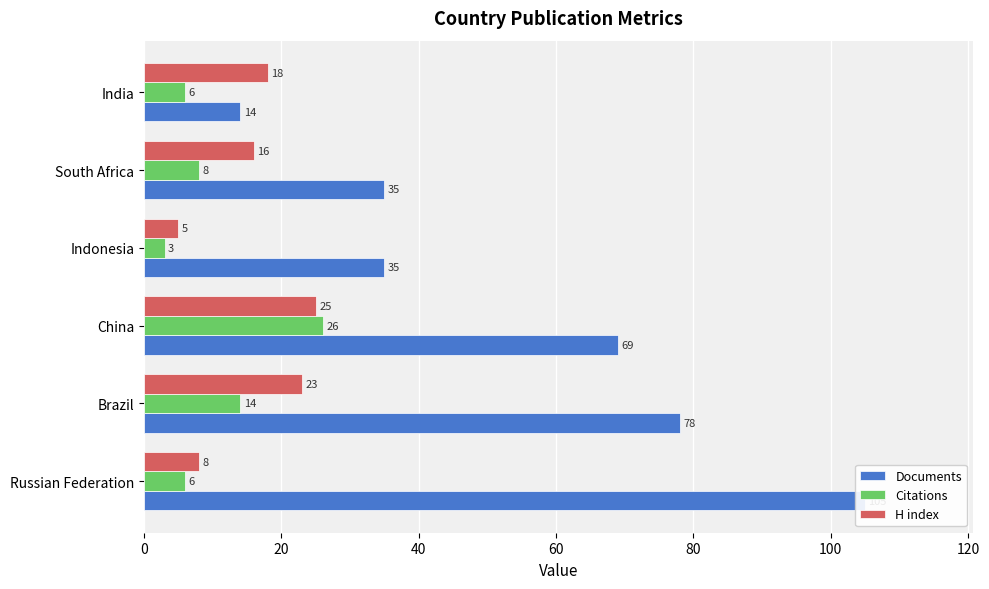

Rank the series by their maximum value, from lowest to highest.

H index, Citations, Documents